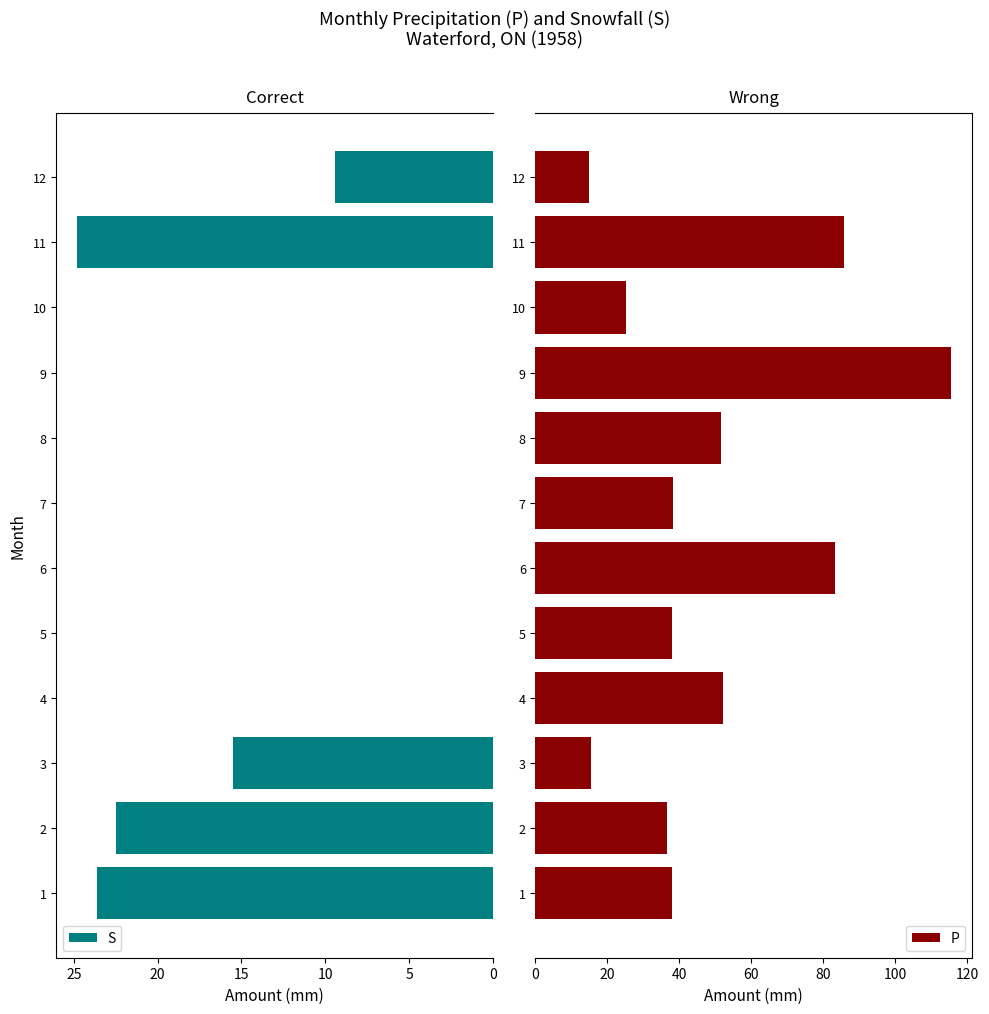

The S series shows 15.5 at 3. True or false?

True